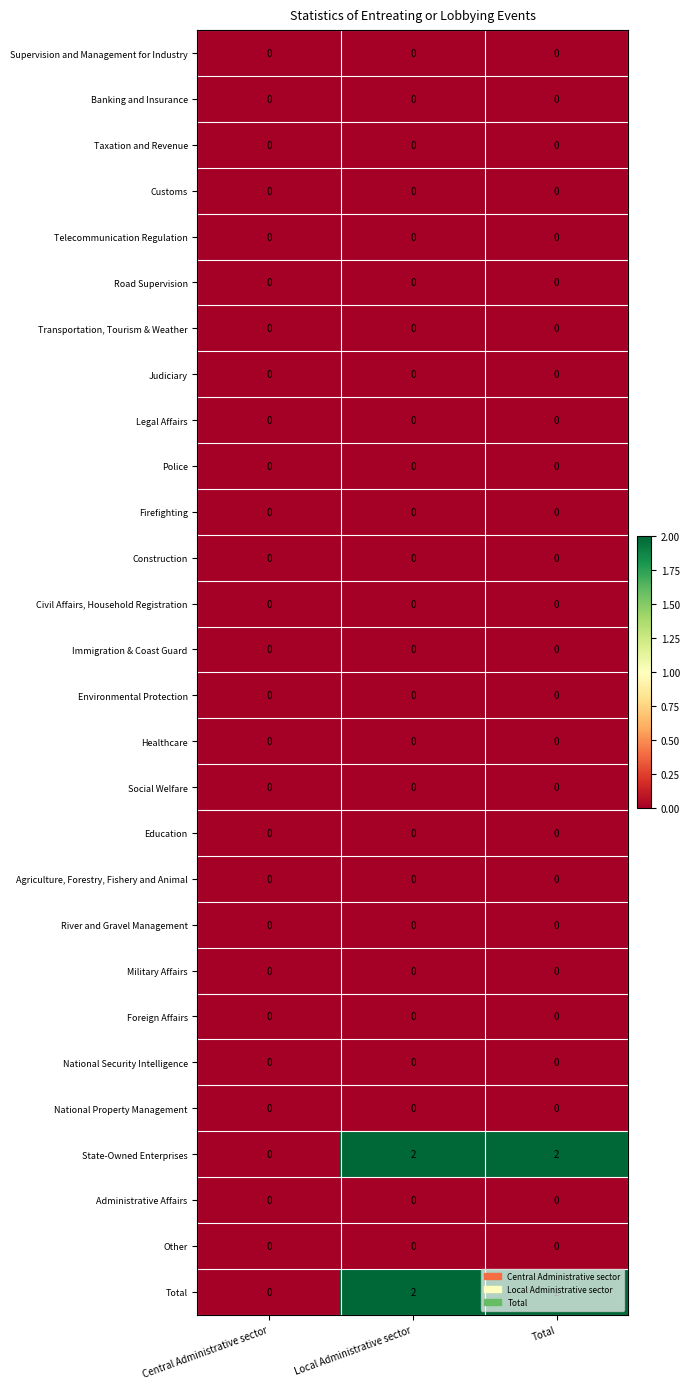

What is the total value across all series at Total?

4